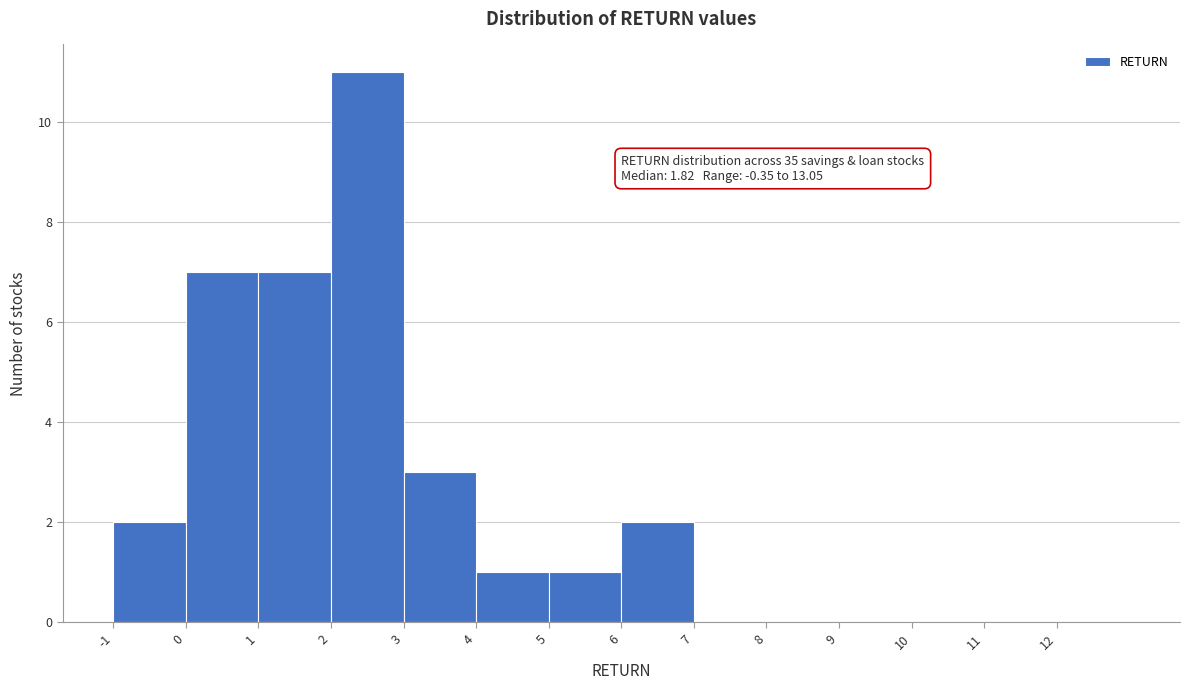

Which range on the x-axis has the tallest bar?

2 to 3